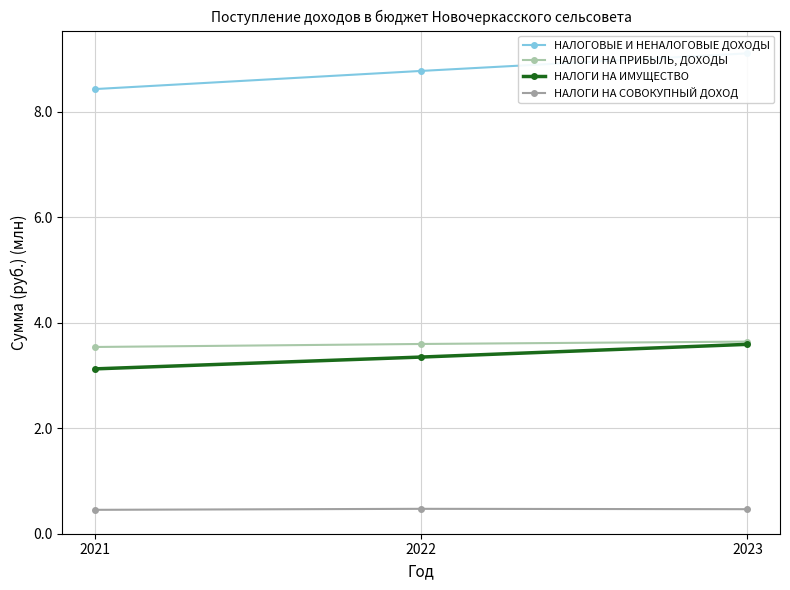

The НАЛОГИ НА ИМУЩЕСТВО series shows 0.8 at 2021. True or false?

False